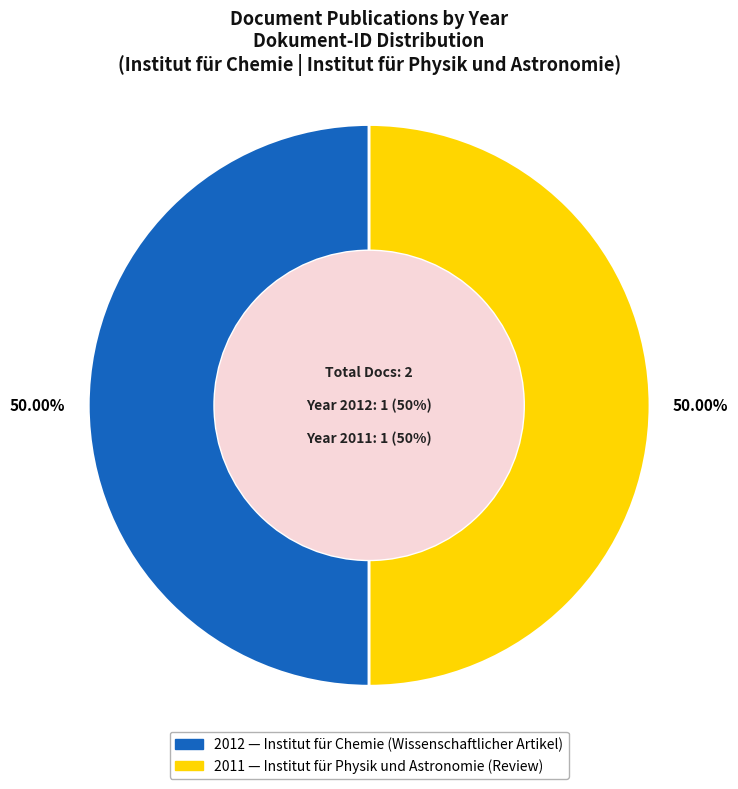

What is the ratio of the value at OPUS4-36215 to the value at OPUS4-37026?

1.0